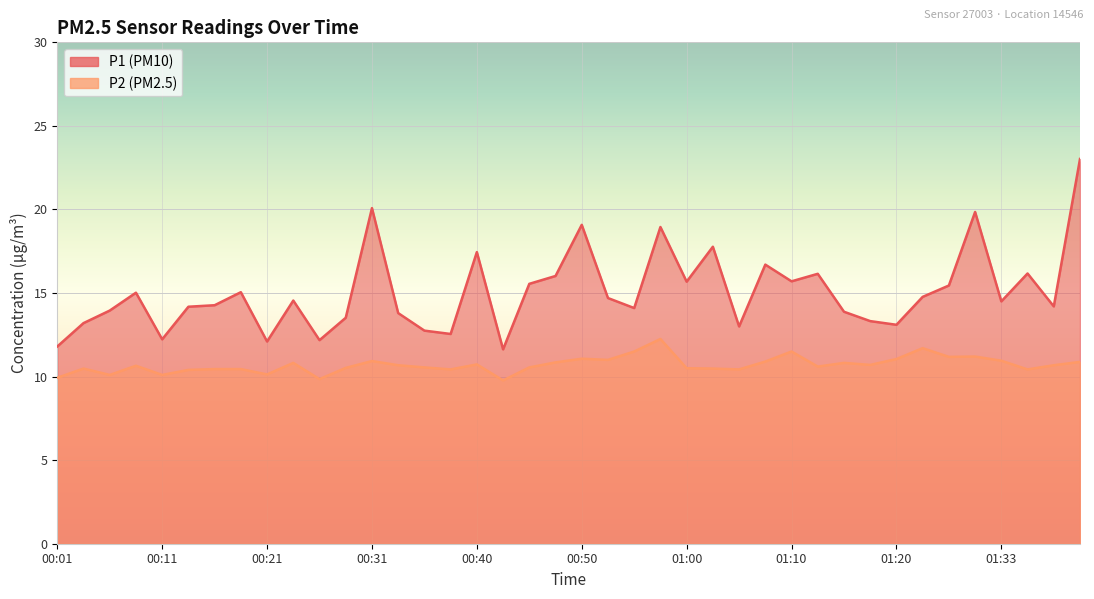

How many interior local peaks does the P2 series have?

11